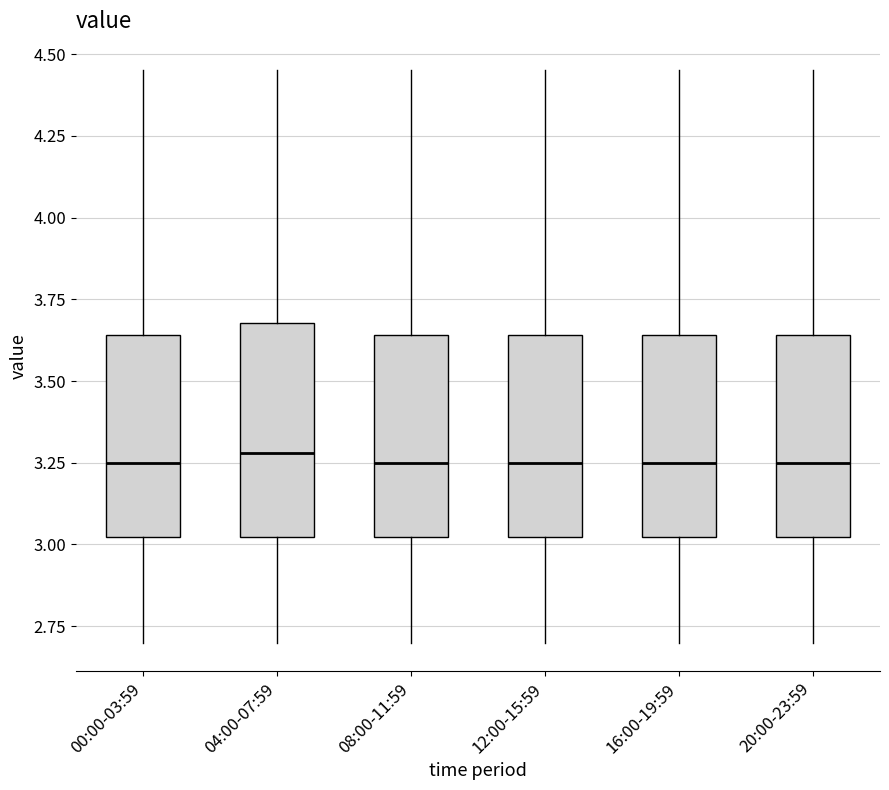

Reading left to right, read every box against the y-axis: the position of its median line, the range the box covers, and the ends of its whiskers. The values are not printed on the chart, so give them approximately, as read against the axis.

00:00-03:59: median 3.25, box 3.00 to 3.65, whiskers 2.70 to 4.45
04:00-07:59: median 3.30, box 3.00 to 3.70, whiskers 2.70 to 4.45
08:00-11:59: median 3.25, box 3.00 to 3.65, whiskers 2.70 to 4.45
12:00-15:59: median 3.25, box 3.00 to 3.65, whiskers 2.70 to 4.45
16:00-19:59: median 3.25, box 3.00 to 3.65, whiskers 2.70 to 4.45
20:00-23:59: median 3.25, box 3.00 to 3.65, whiskers 2.70 to 4.45